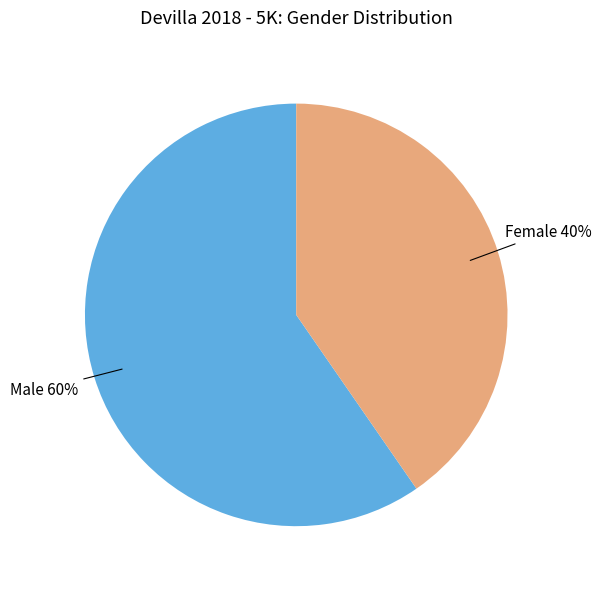

Is there a majority slice in this chart?

Yes